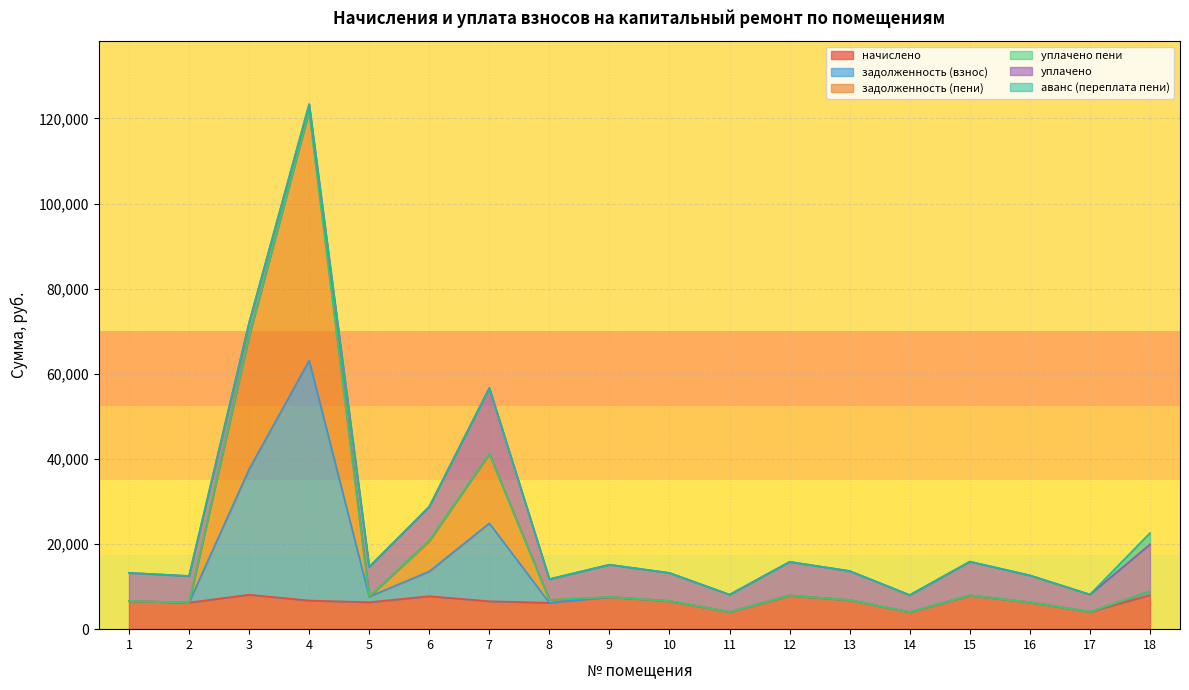

How many data points in задолженность (пени) are above 7576?

9